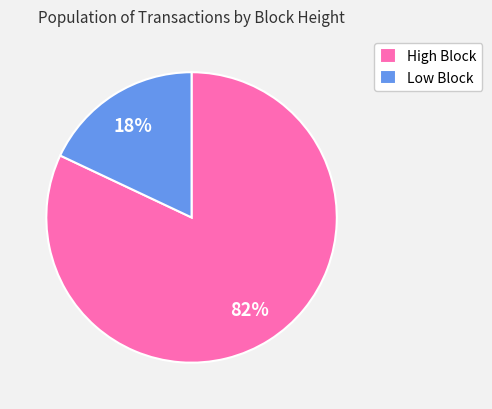

Is it true that High Block is 82% of the pie?

True